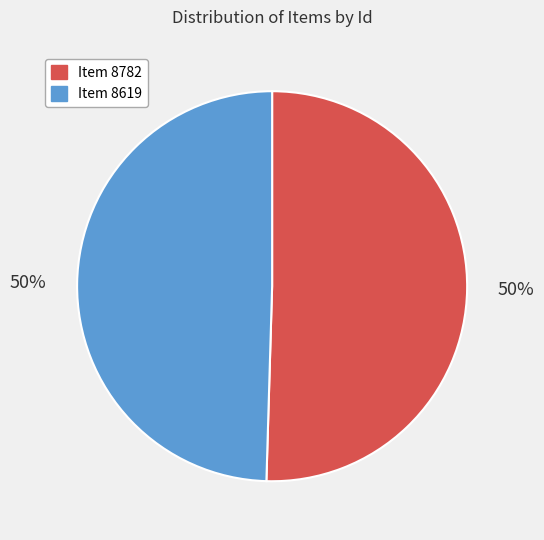

Approximately how many times larger is the value at Item 8619 compared to Item 8782?

1.0